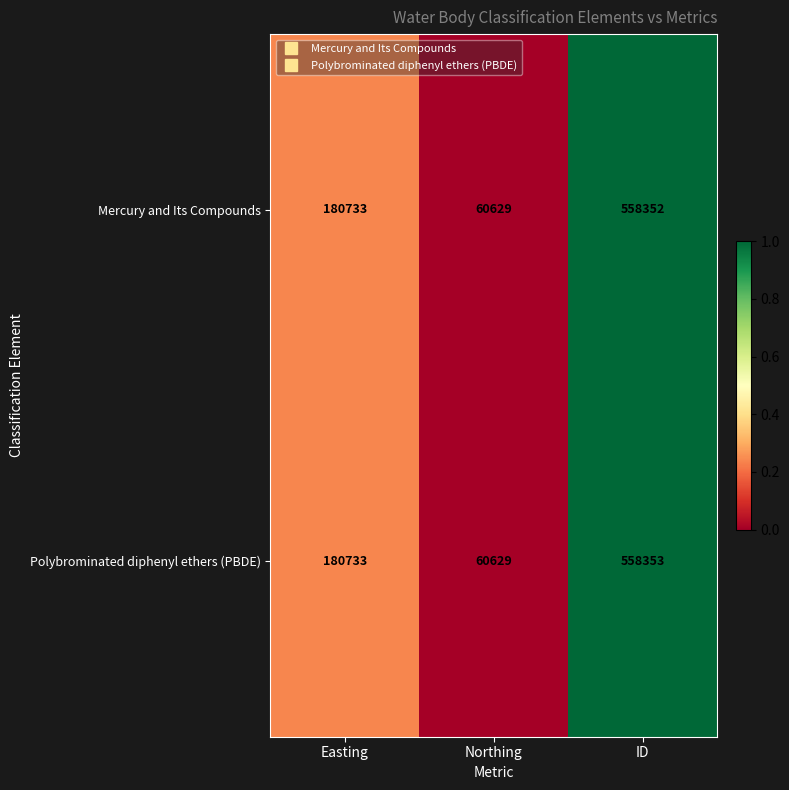

True or false: Polybrominated diphenyl ethers (PBDE) has a value of 89079 at Northing.

False